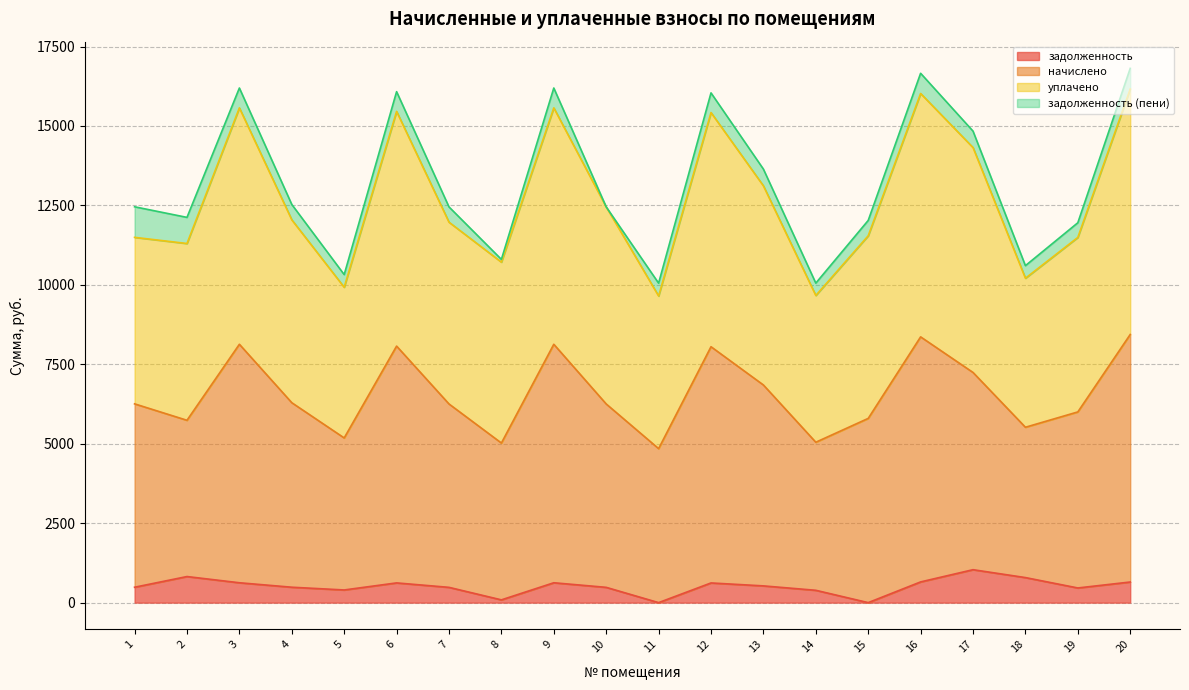

How many interior local valleys does the уплачено series have?

6